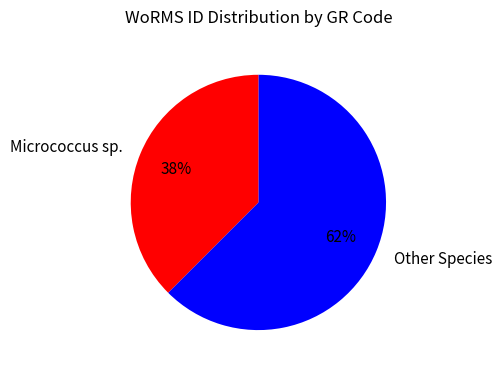

Count the number of slices in the pie.

2